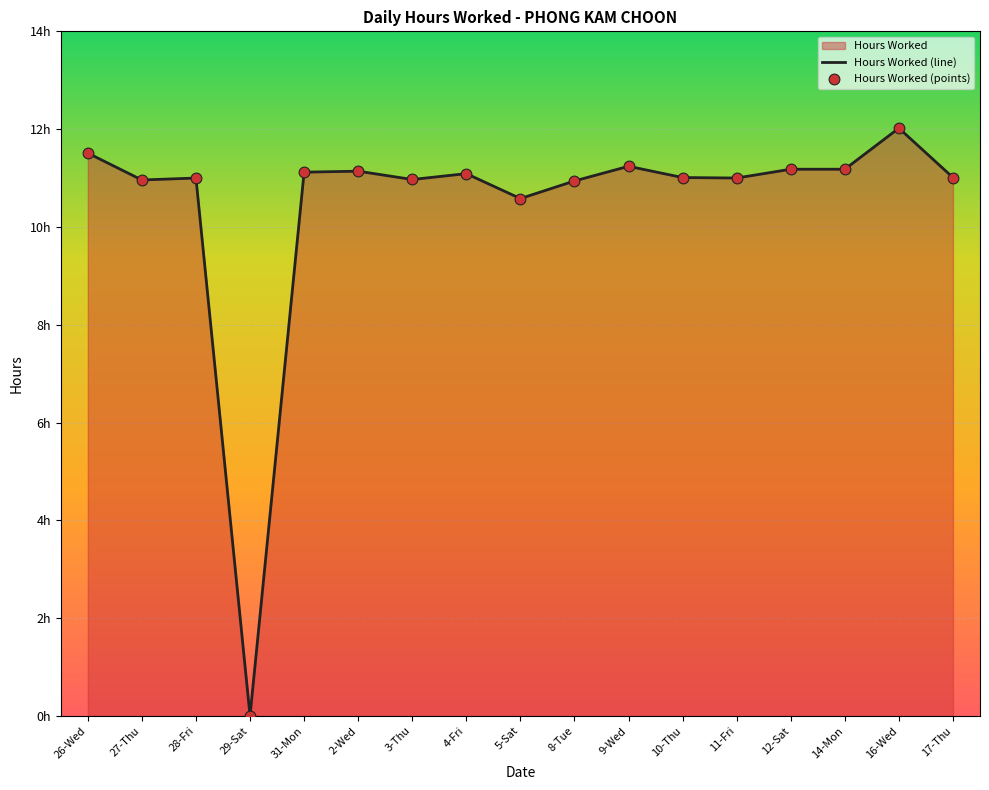

Which has a higher value, 14-Mon or 4-Fri?

14-Mon